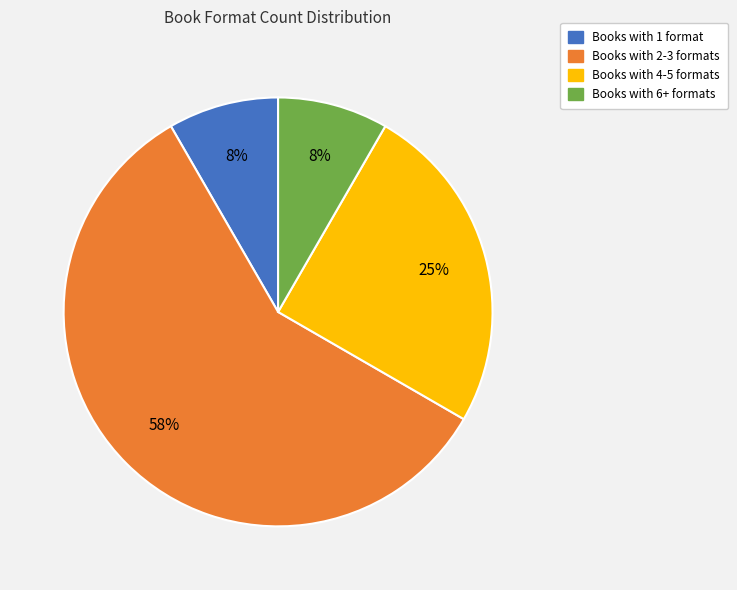

Which has a higher value, Books with 4-5 formats or Books with 2-3 formats?

Books with 2-3 formats